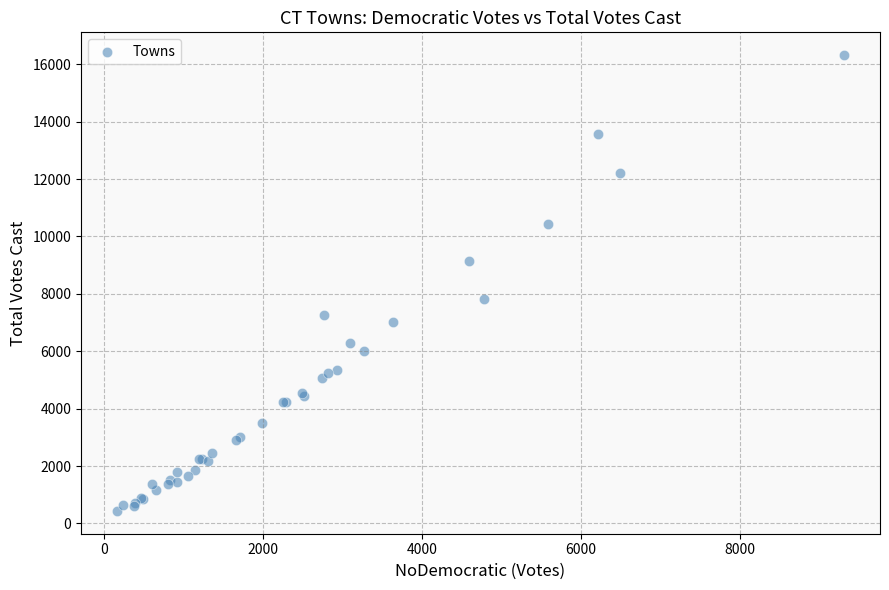

What Y value in the scatter plot is closest to 8376?

7820